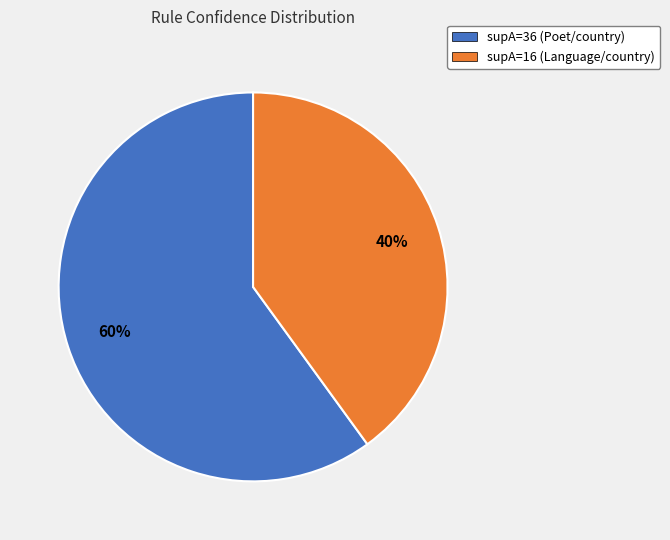

What is the smallest slice in the pie chart?

supA=16 (Language/country)